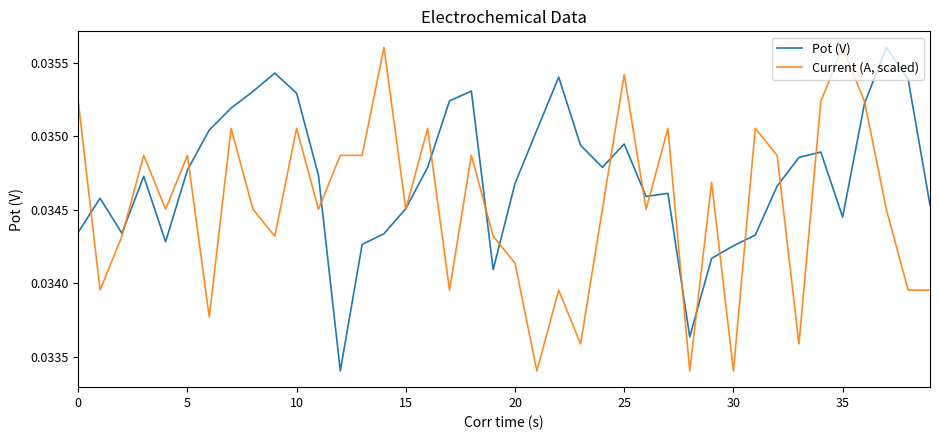

What are all the series names shown in the legend?

Pot (V), Current (A, scaled)